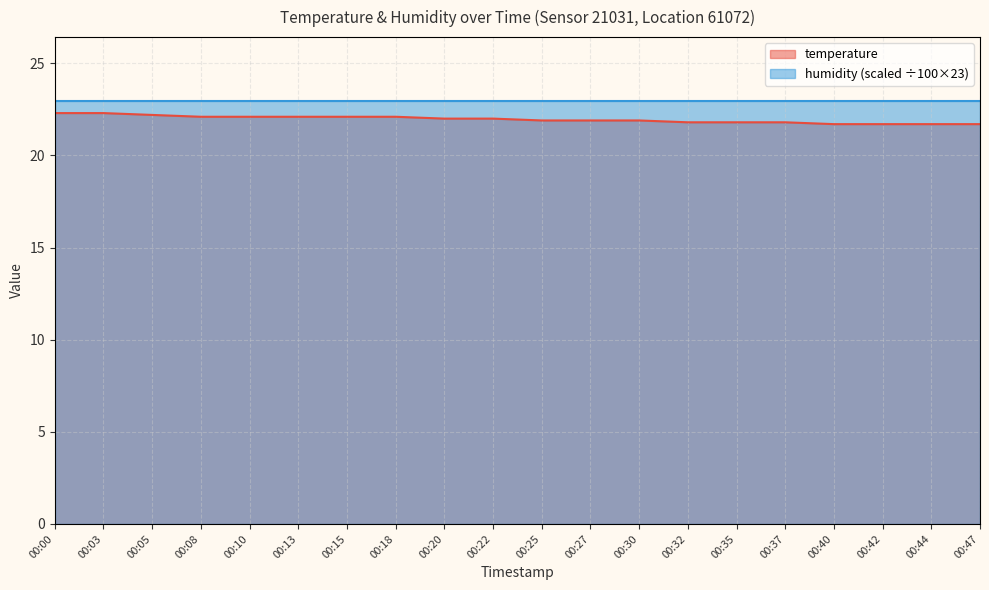

Rank the categories by value from highest to lowest.

00:00, 00:03, 00:05, 00:08, 00:10, 00:13, 00:15, 00:18, 00:20, 00:22, 00:25, 00:27, 00:30, 00:32, 00:35, 00:37, 00:40, 00:42, 00:44, 00:47